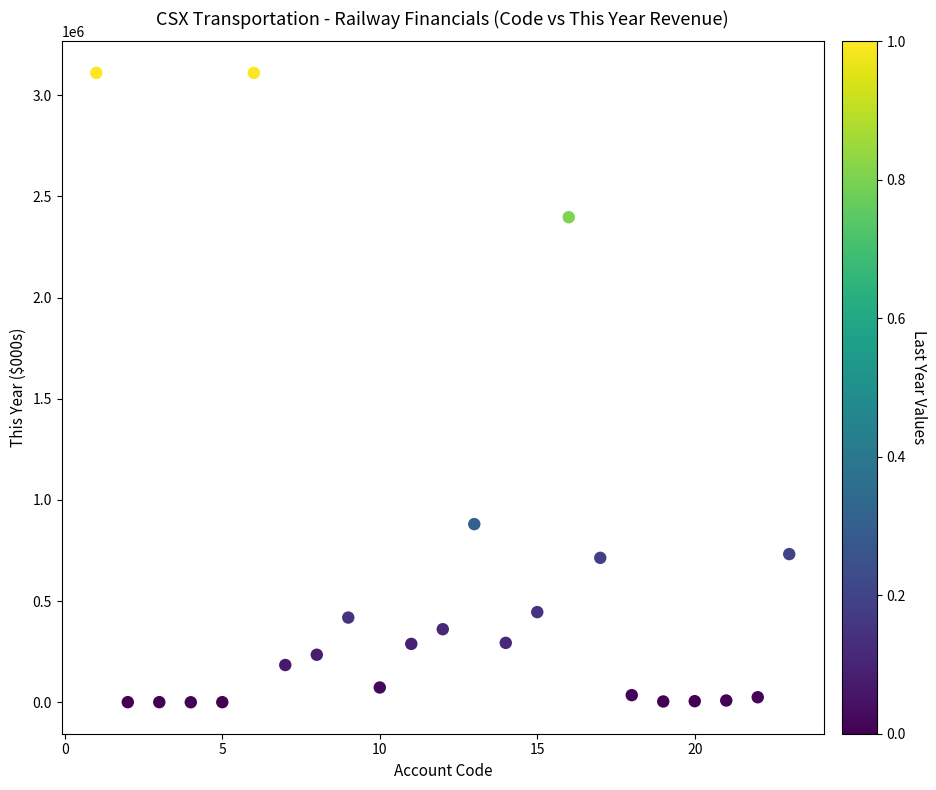

What Y value in the scatter plot is closest to 1555255?

880078